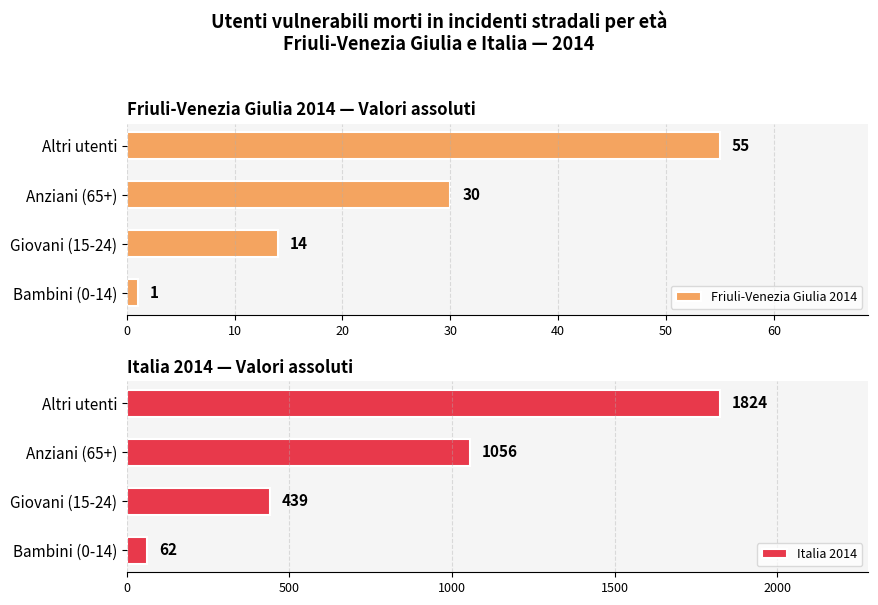

List the labels in order of Friuli-Venezia Giulia 2014 value, largest first.

Altri utenti, Anziani (65+), Giovani (15-24), Bambini (0-14)